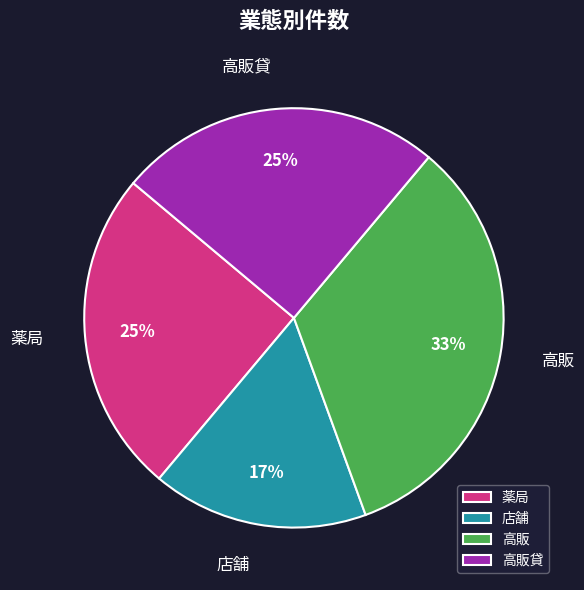

Does 店舗 represent more than half of the total?

No